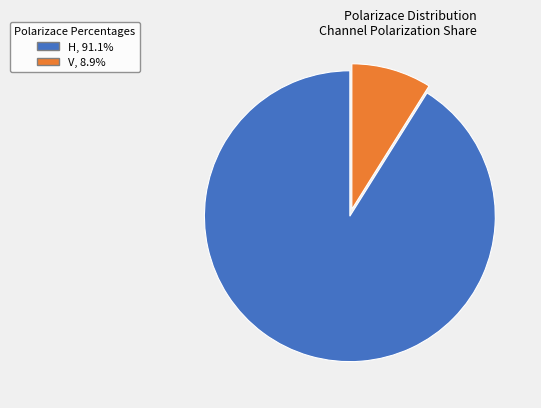

The H slice represents 91% of the pie. True or false?

True